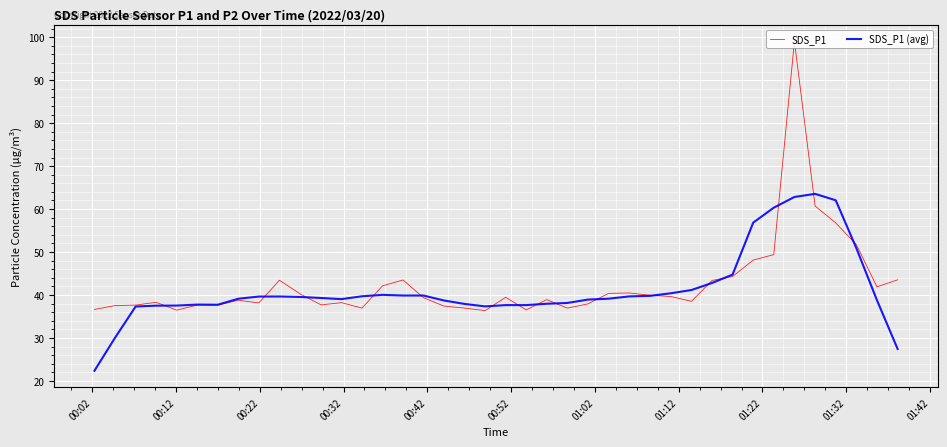

What is the minimum value for SDS_P1 (avg)?

22.4